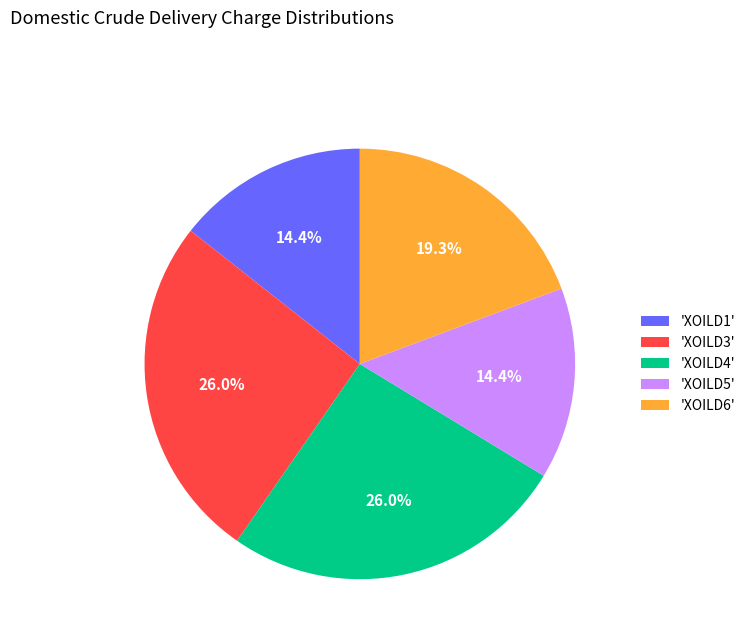

Count the number of slices in the pie.

5